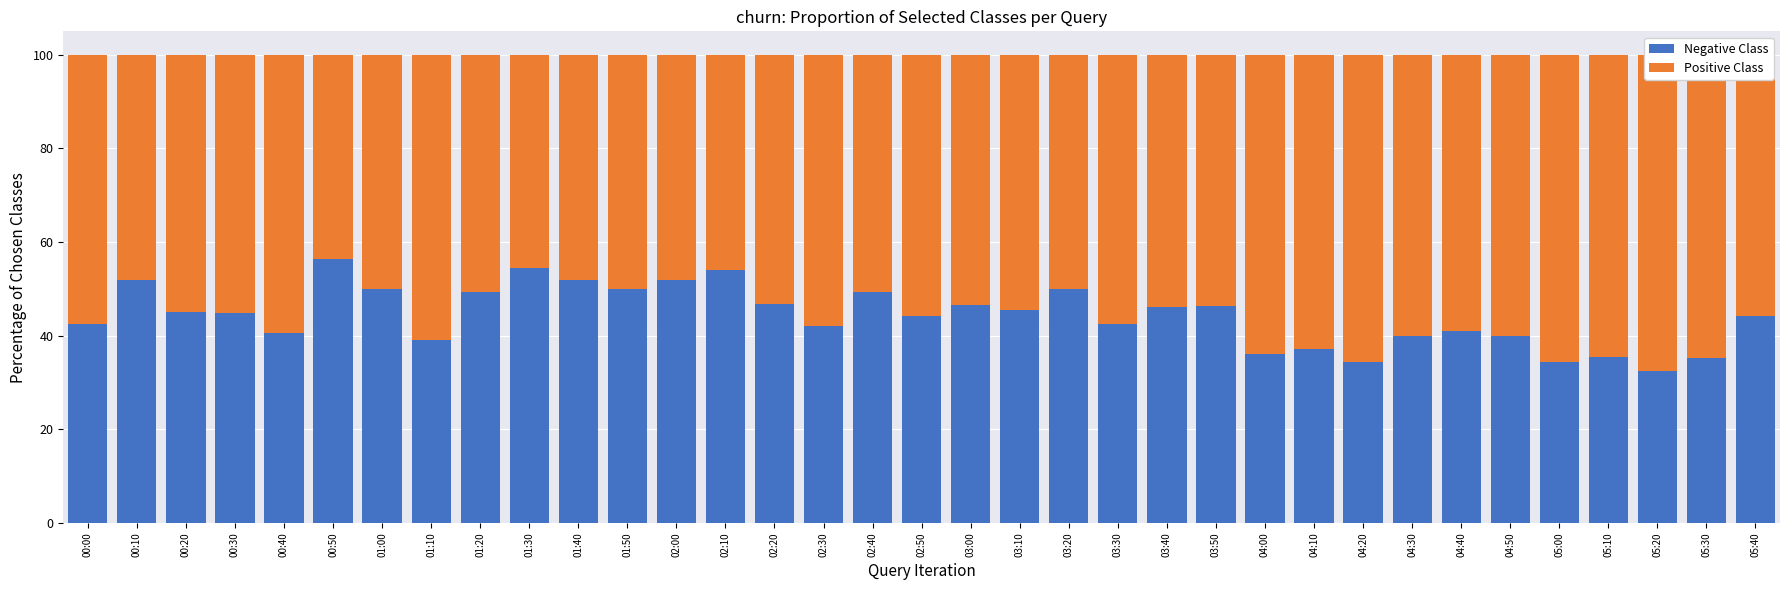

What is the total value across all series at 03:00?

100.0